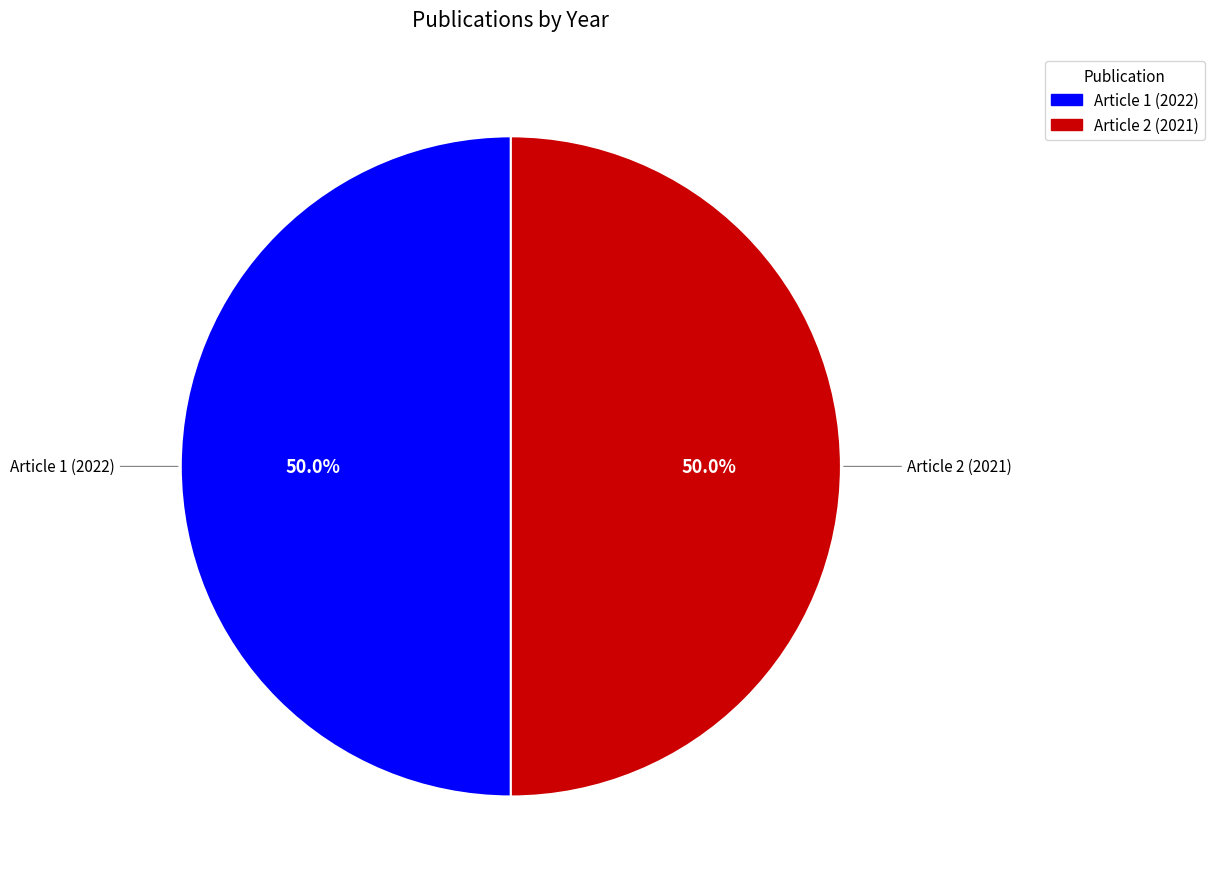

Is the sum of Article 1 (2022) and Article 2 (2021) greater than half?

Yes